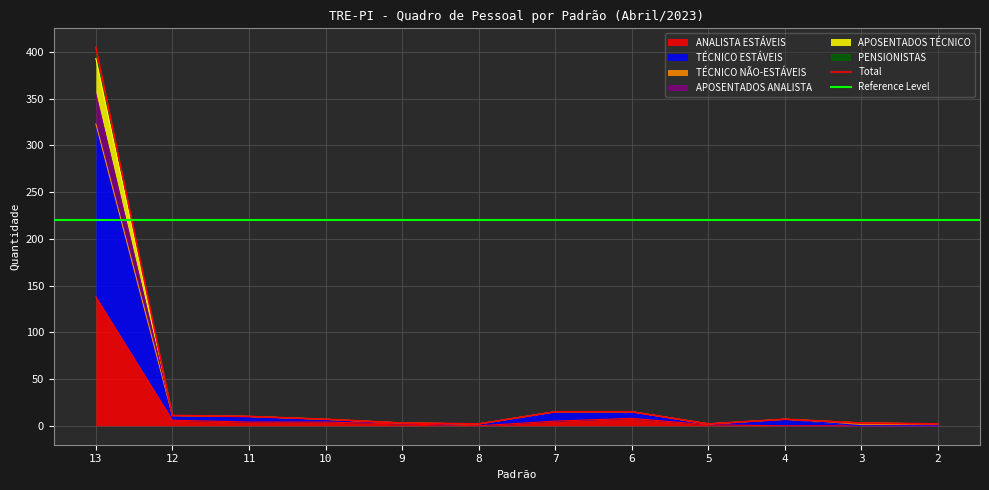

What is the difference between the TÉCNICO ESTÁVEIS values at 5 and 13?

321